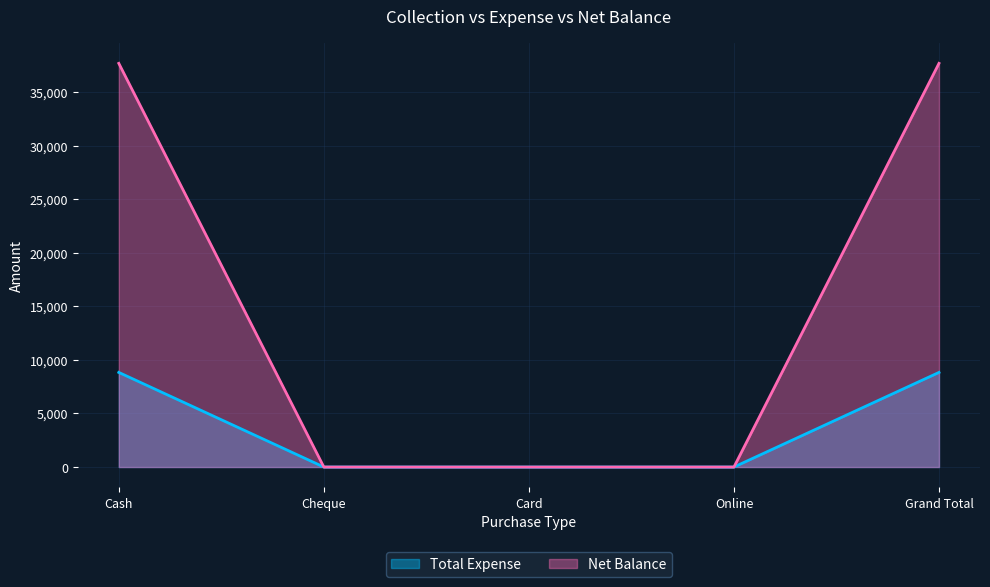

True or false: Total Expense has more than 1 interior local peaks.

False